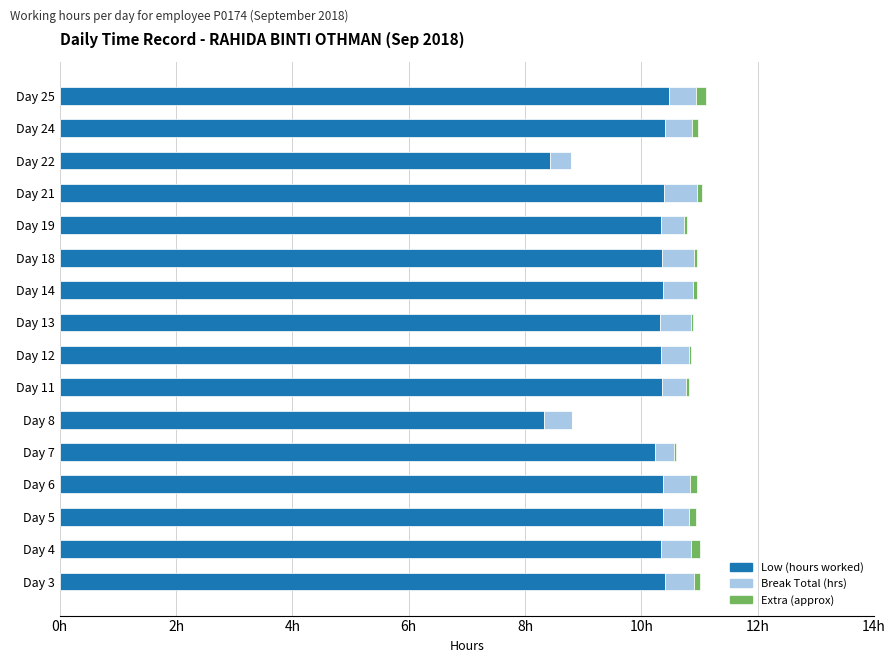

Which series has the widest spread of values?

Low (hours worked)